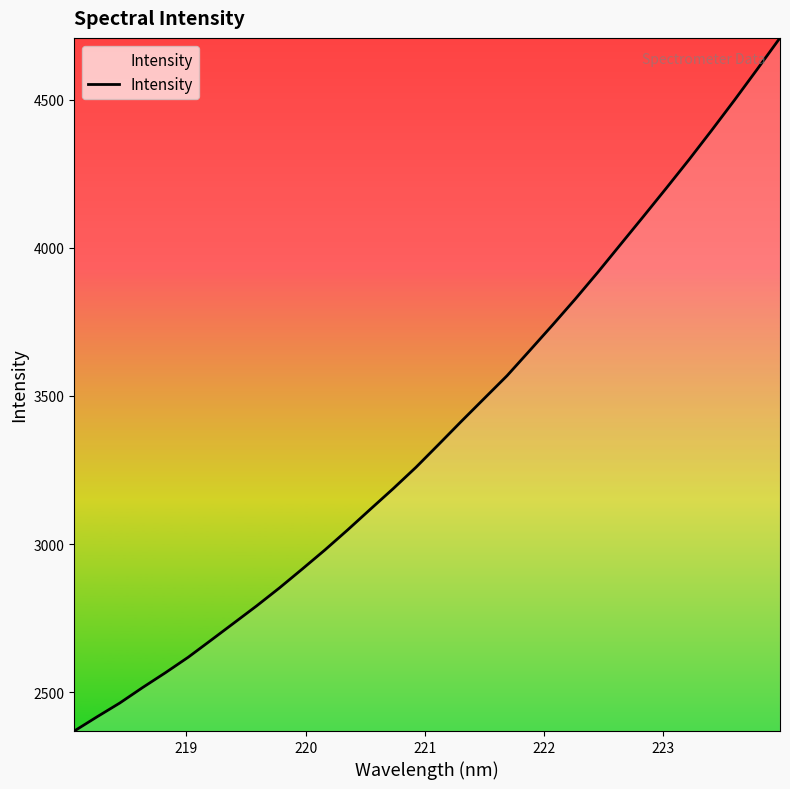

Does the chart display data point markers on the line(s)?

No